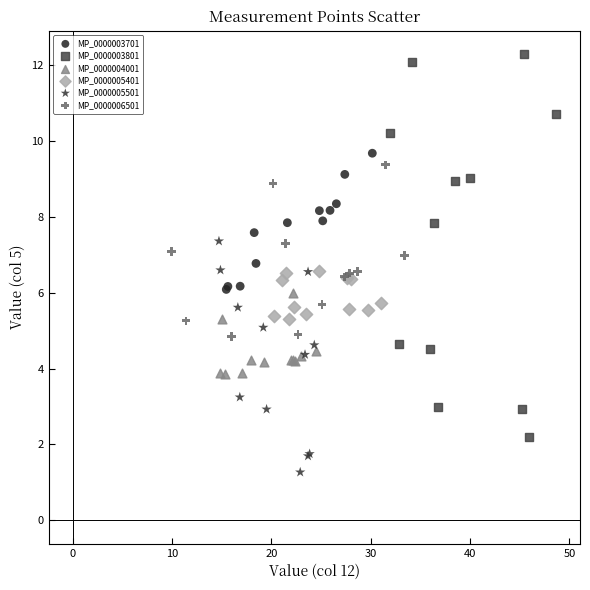

Which series contains the lowest Y value?

MP_0000005501